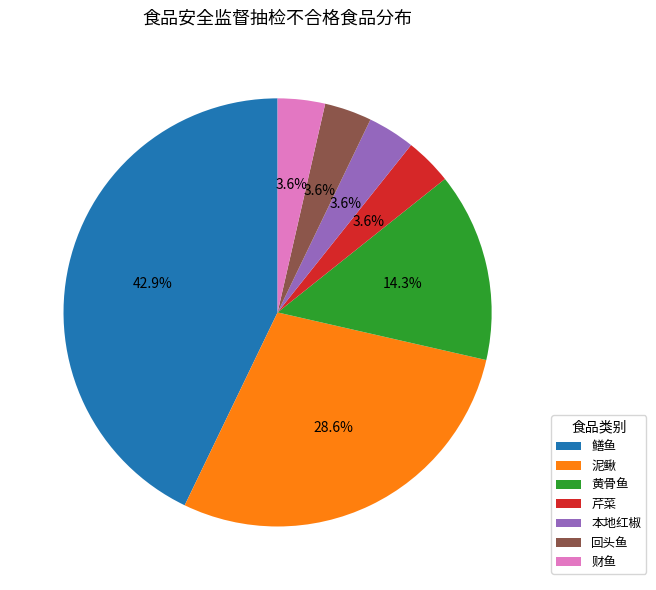

Which slice is the largest?

鳝鱼